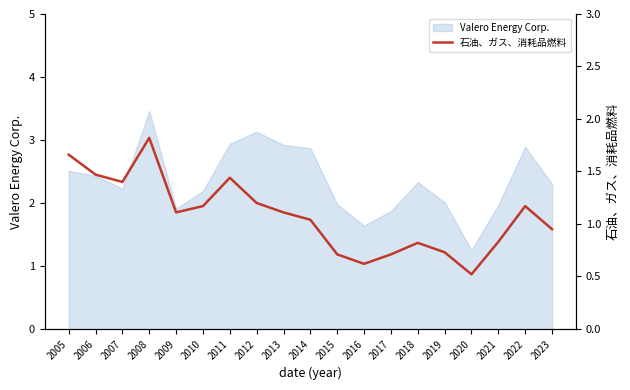

How many lines are shown in the chart?

1